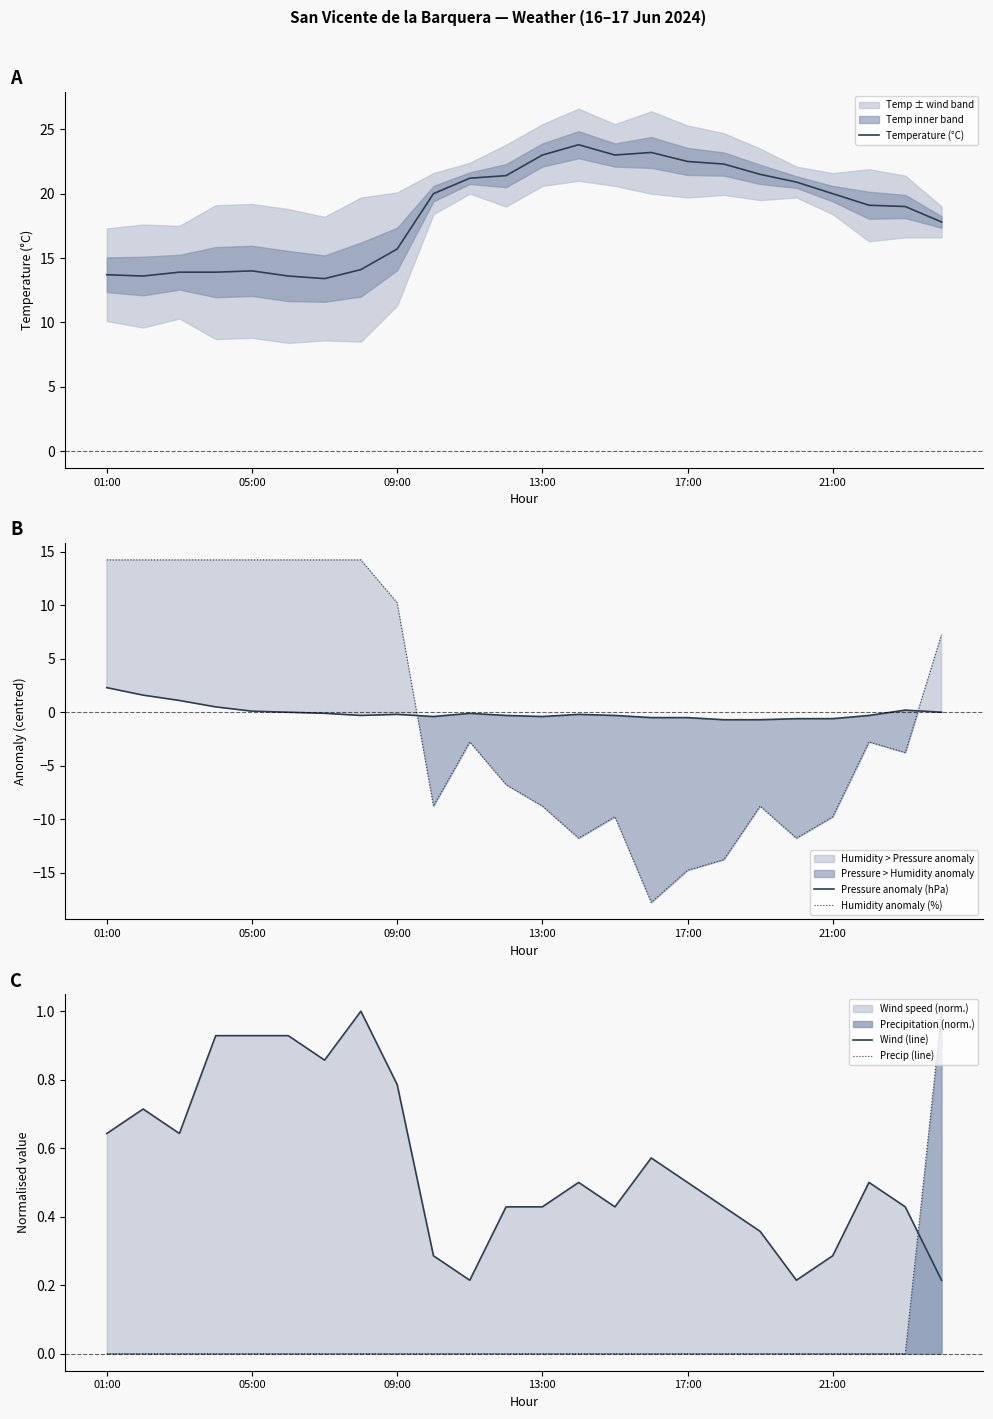

Which series has the largest total across all categories?

Temperature (°C)